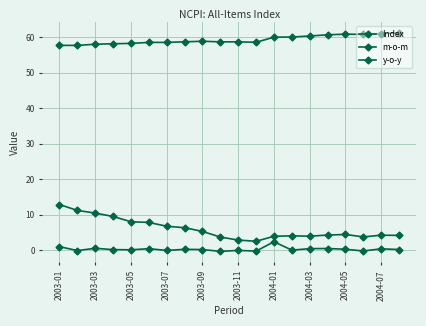

Is this an area chart (filled region under the line)?

No